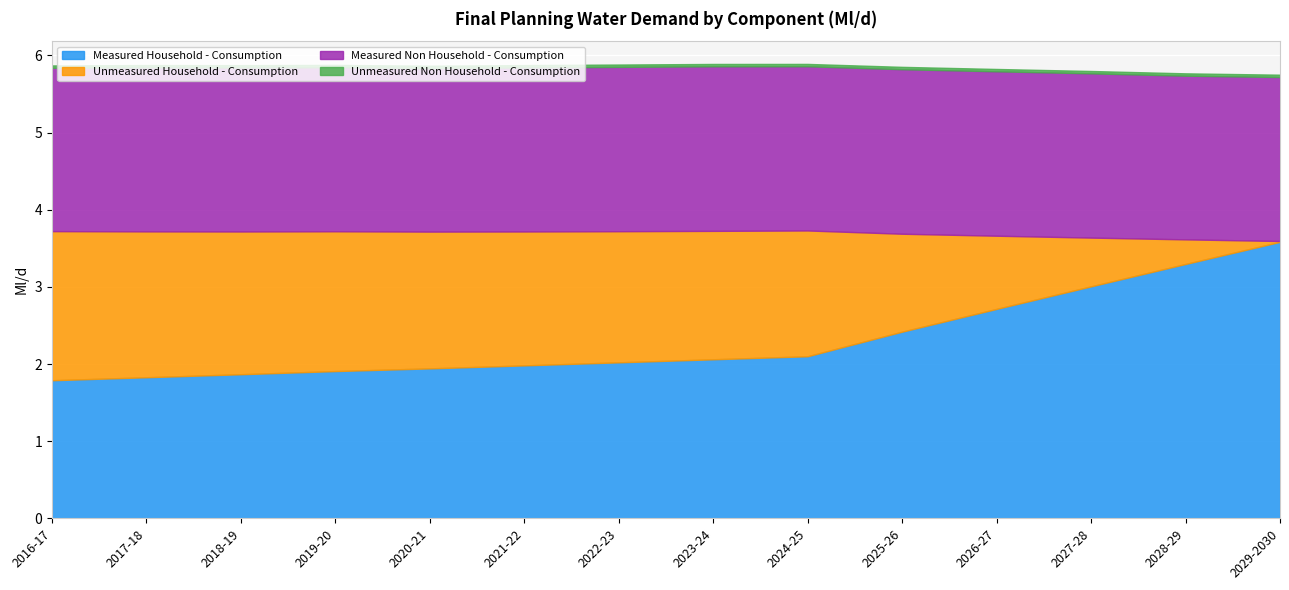

Which series has the largest total across all categories?

Measured Household - Consumption